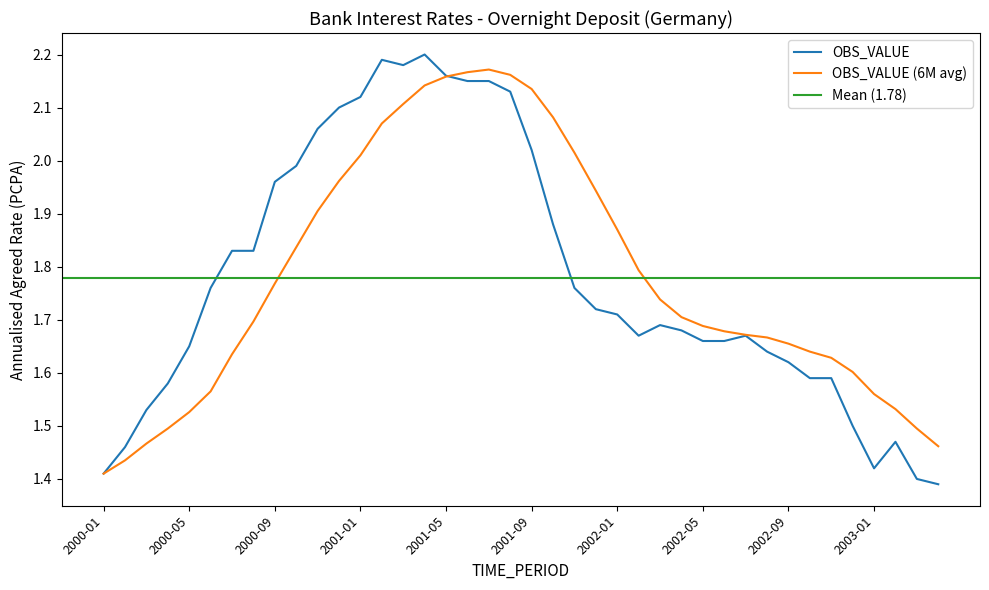

Which has a higher value, 2000-07 or 2000-12?

2000-12